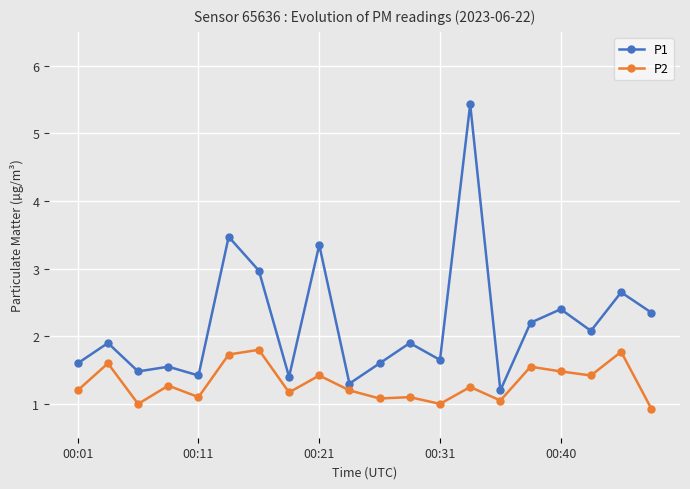

How many distinct data groups are displayed?

2